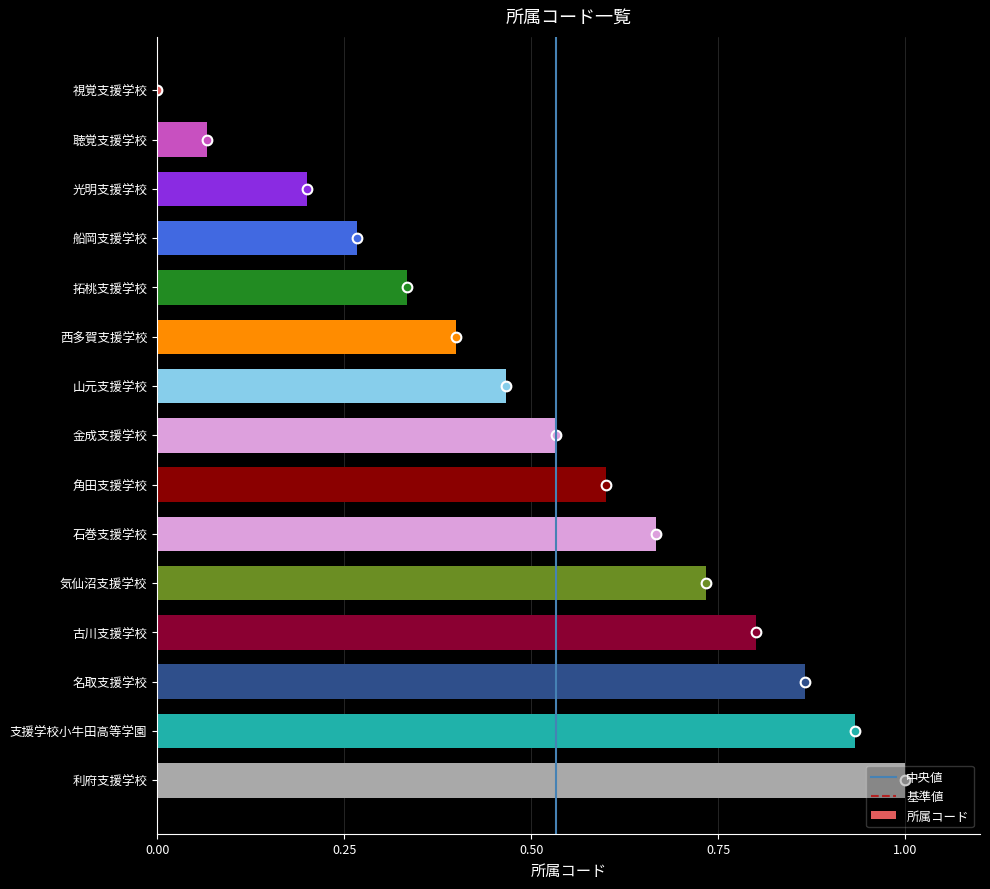

What is the sum of all values?

7.9